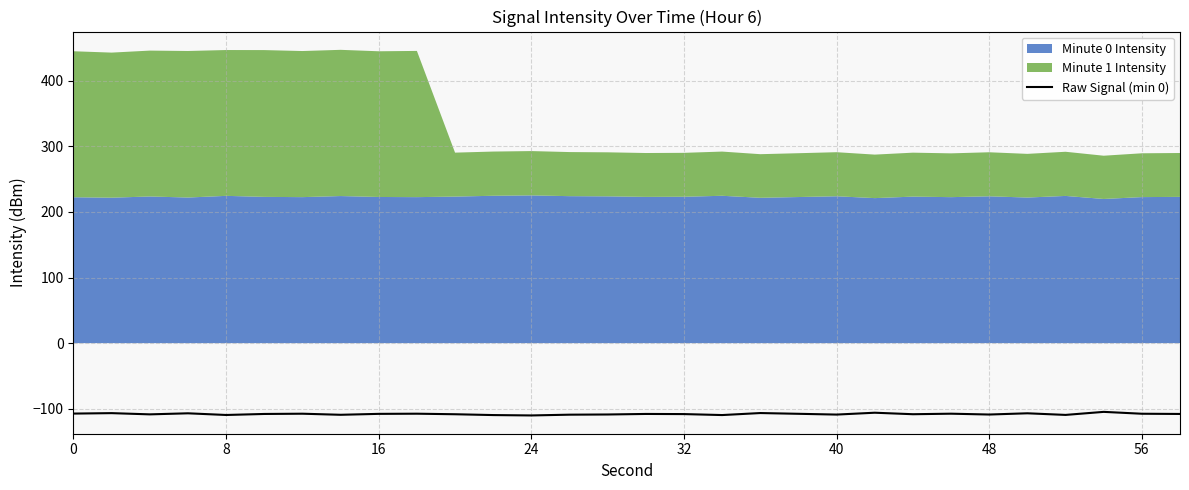

The Raw Signal (min 0) series shows -169.6 at 32. True or false?

False